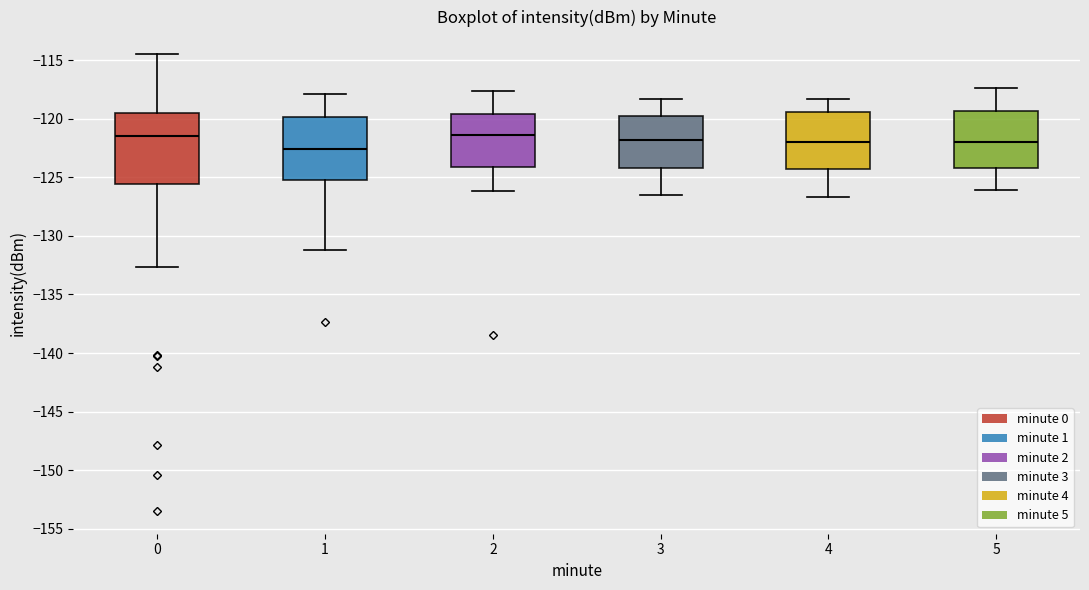

Reading left to right, read every box against the y-axis: the position of its median line, the range the box covers, and the ends of its whiskers. The values are not printed on the chart, so give them approximately, as read against the axis.

0: median -121.5, box -125.5 to -119.5, whiskers -132.5 to -114.5
1: median -122.5, box -125.0 to -120.0, whiskers -131.0 to -118.0
2: median -121.5, box -124.0 to -119.5, whiskers -126.0 to -117.5
3: median -122.0, box -124.0 to -119.5, whiskers -126.5 to -118.5
4: median -122.0, box -124.0 to -119.5, whiskers -126.5 to -118.5
5: median -122.0, box -124.0 to -119.5, whiskers -126.0 to -117.5